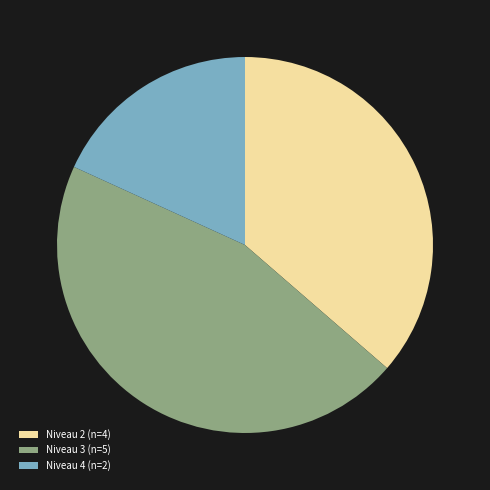

Rank the categories by value from highest to lowest.

Niveau 3 (n=5), Niveau 2 (n=4), Niveau 4 (n=2)